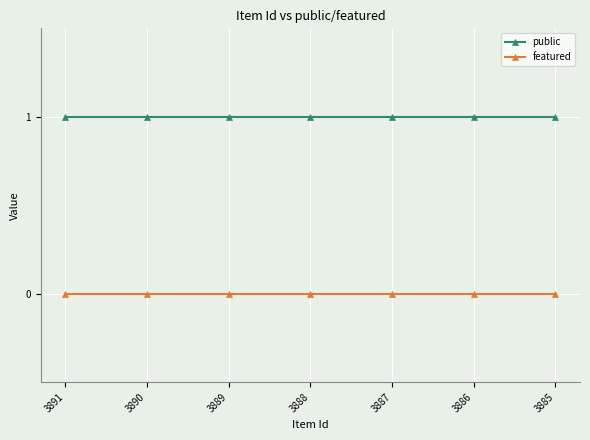

List the series in order of their peak value, highest first.

public, featured